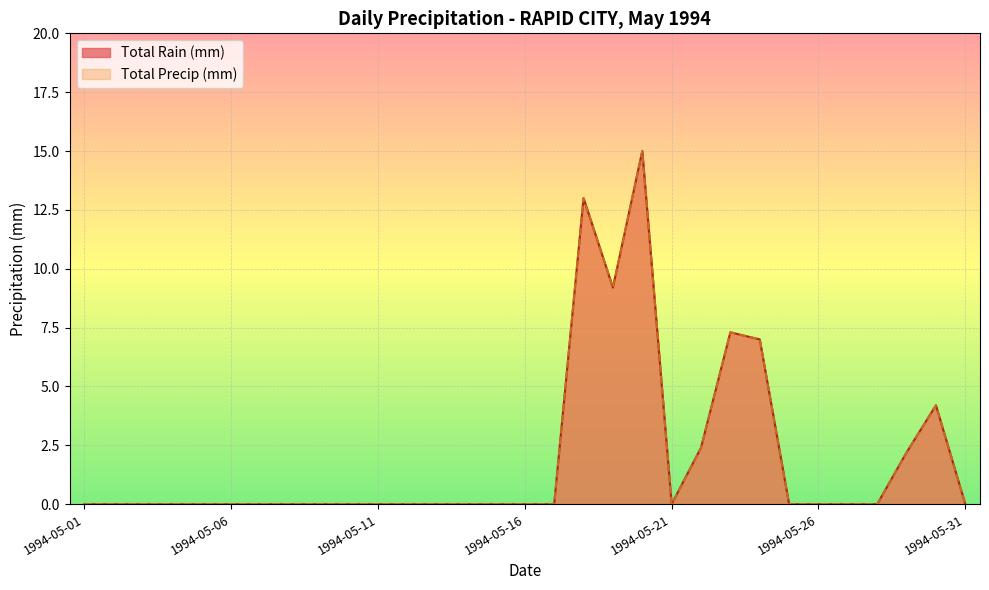

How many values in Total Rain (mm) are above zero?

8